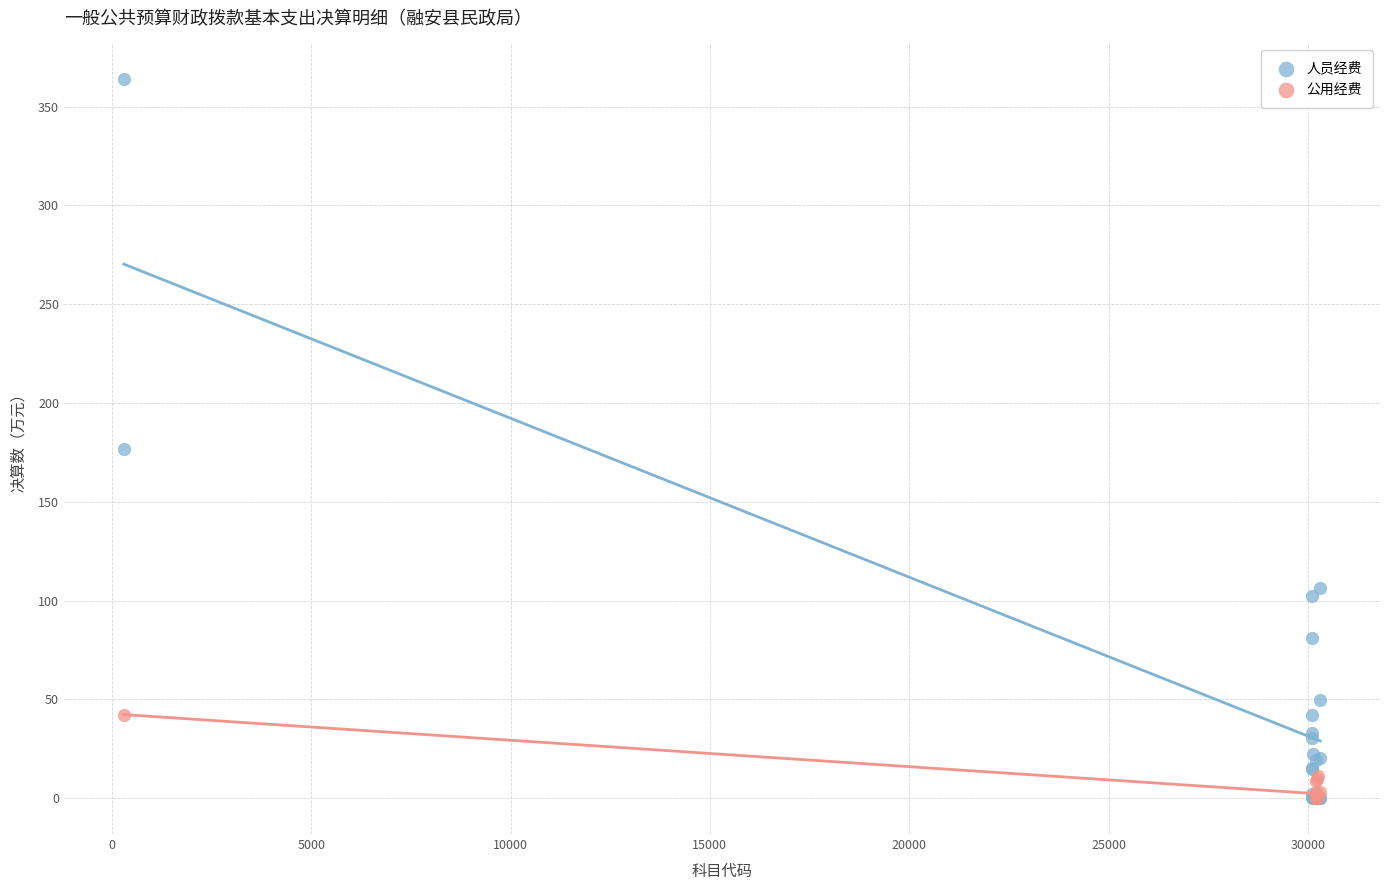

Which series reaches the maximum Y coordinate?

人员经费